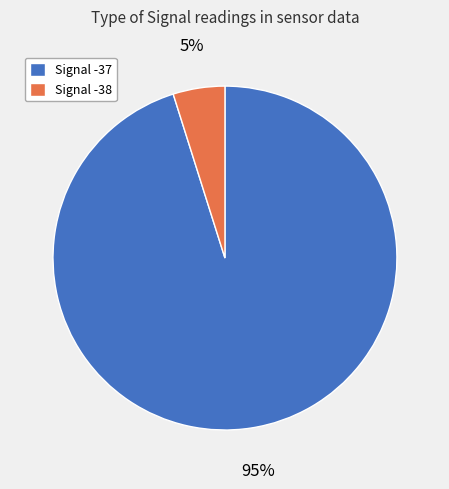

Is there a majority slice in this chart?

Yes